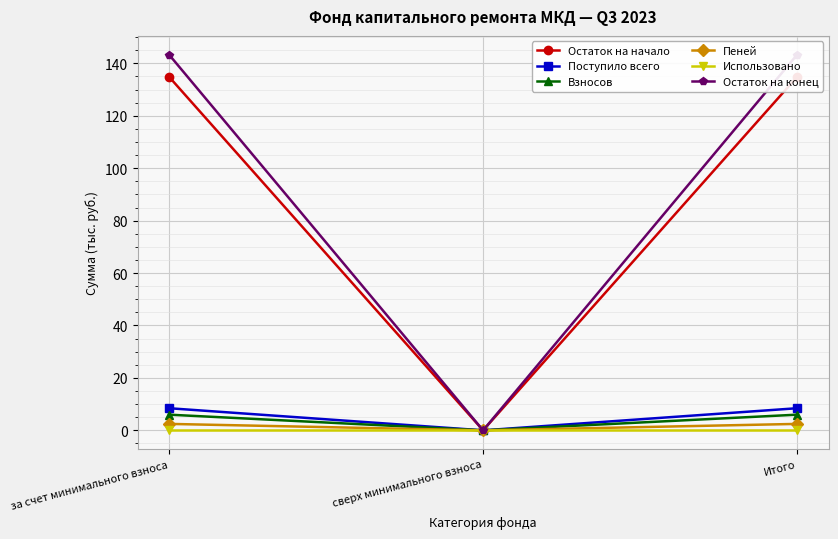

Reading left to right, list all the values displayed in this chart.

Остаток на начало: за счет минимального взноса=134.9	сверх минимального взноса=0.0	Итого=134.9
Поступило всего: за счет минимального взноса=8.4	сверх минимального взноса=0.0	Итого=8.4
Взносов: за счет минимального взноса=6.0	сверх минимального взноса=0.0	Итого=6.0
Пеней: за счет минимального взноса=2.5	сверх минимального взноса=0.0	Итого=2.5
Использовано: за счет минимального взноса=0.0	сверх минимального взноса=0.0	Итого=0.0
Остаток на конец: за счет минимального взноса=143.3	сверх минимального взноса=0.0	Итого=143.3